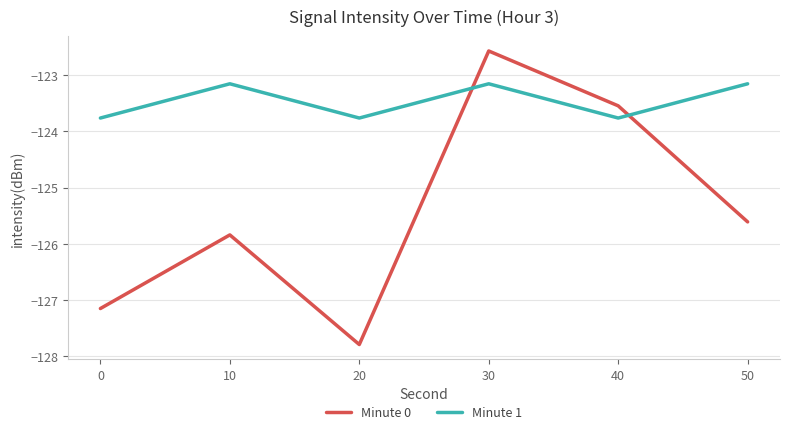

After their last crossing, which series has the higher values: Minute 0 or Minute 1?

Minute 1